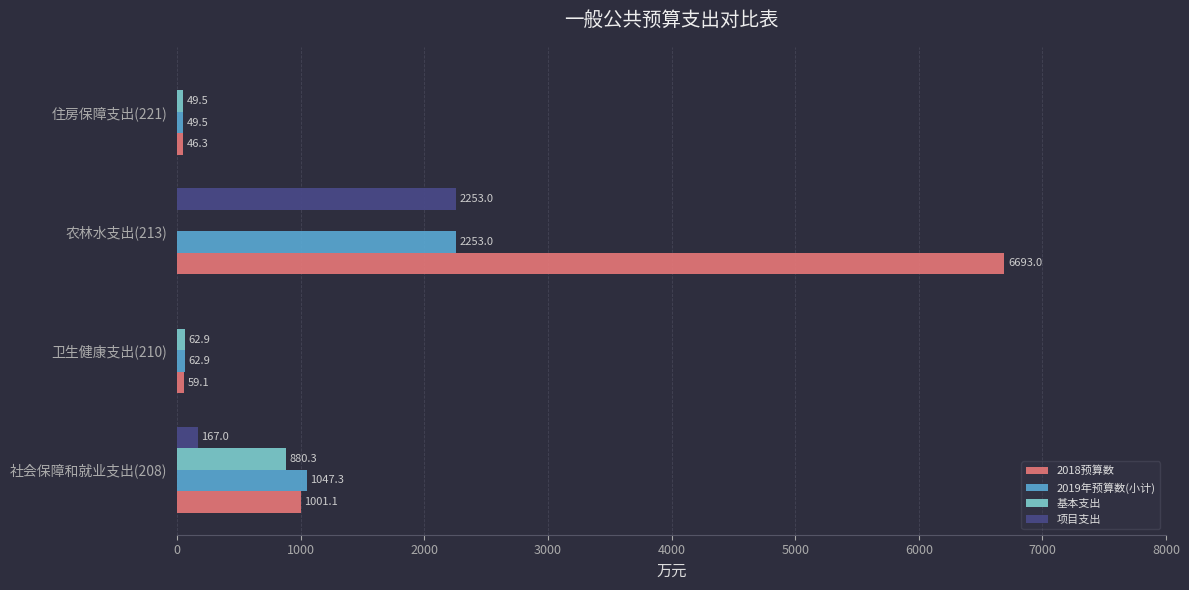

What is the sum of the 2019年预算数(小计) values at 农林水支出(213) and 社会保障和就业支出(208)?

3300.3